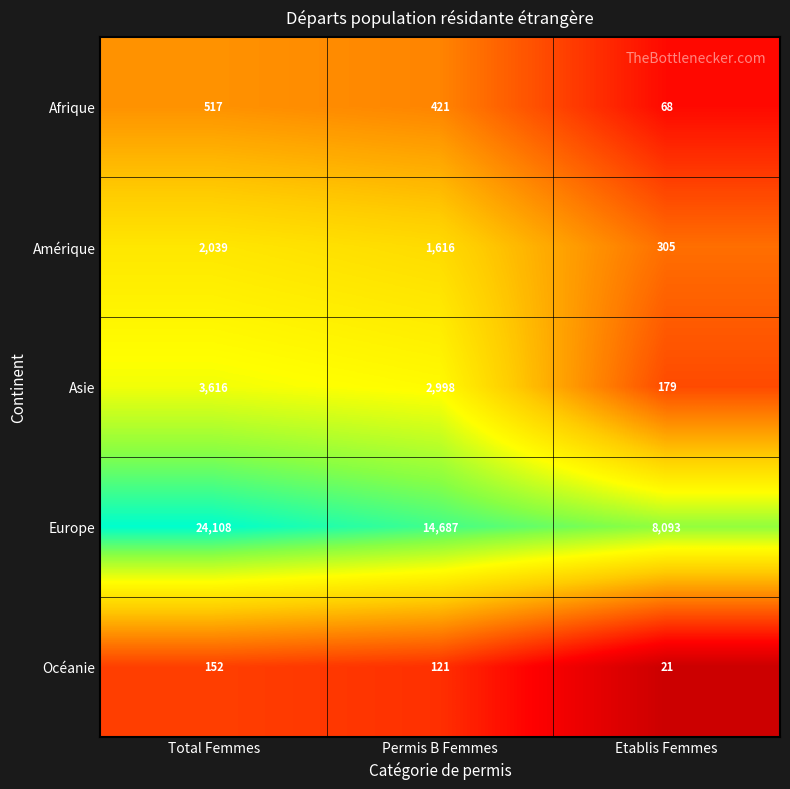

How many categories are shown in the chart?

3